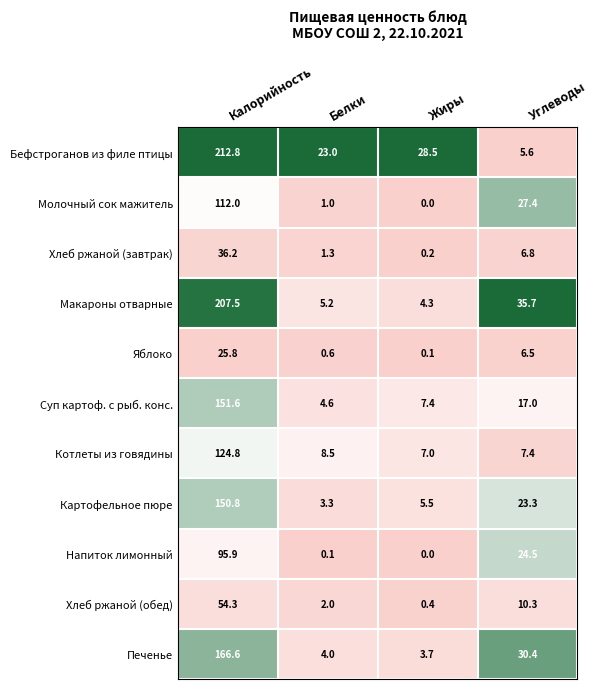

The value of Хлеб ржаной (обед) at Углеводы is 15.0. True or false?

False